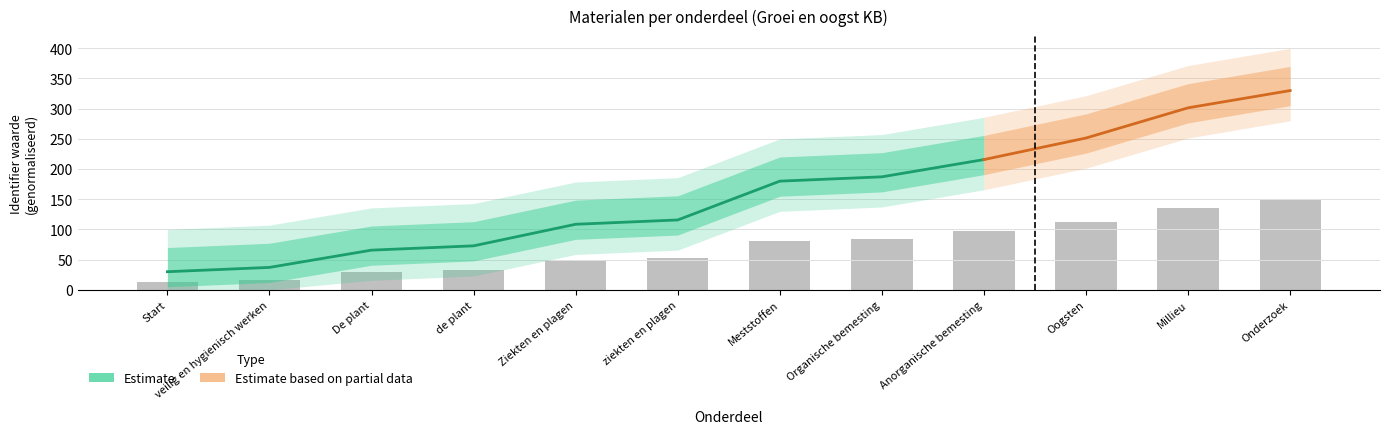

What is the difference between the maximum and second lowest values?

131.8